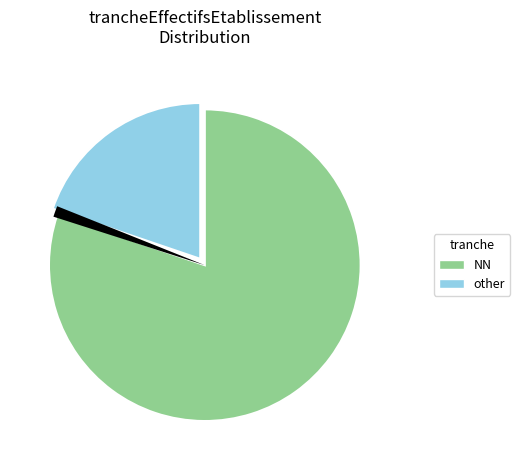

True or false: NN accounts for 91% of the total.

False